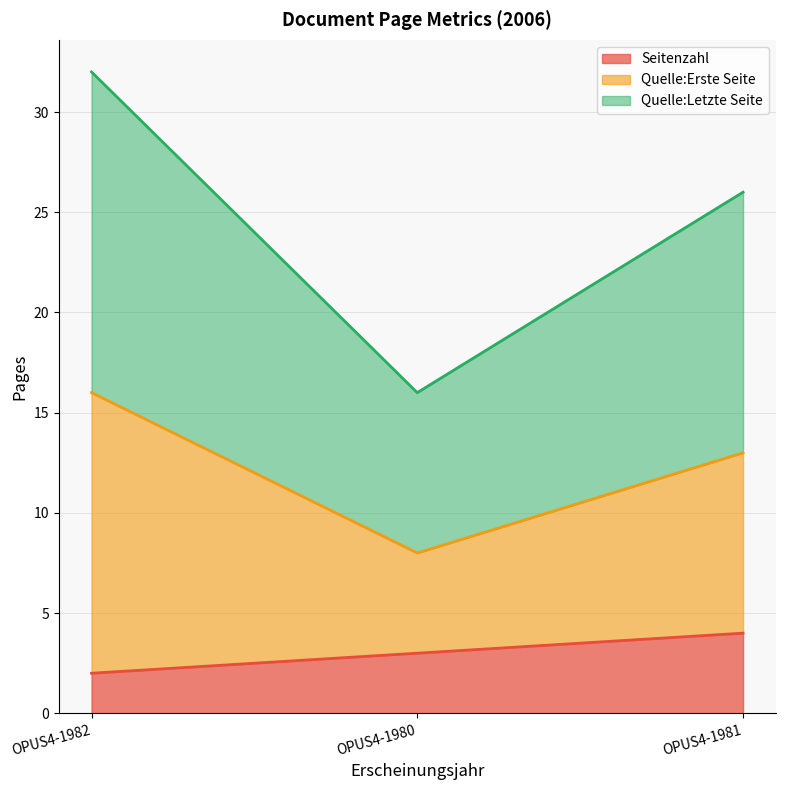

Rank the categories by Seitenzahl value from lowest to highest.

OPUS4-1982, OPUS4-1980, OPUS4-1981